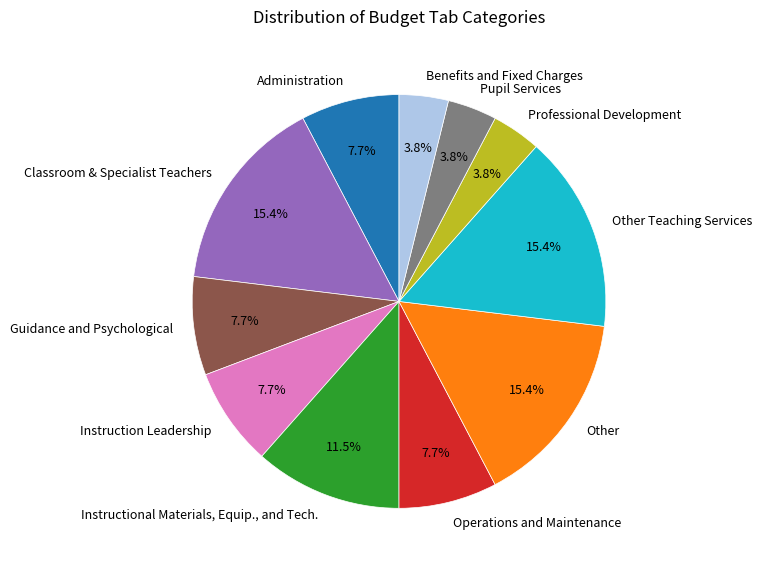

True or false: Administration accounts for 8% of the total.

True